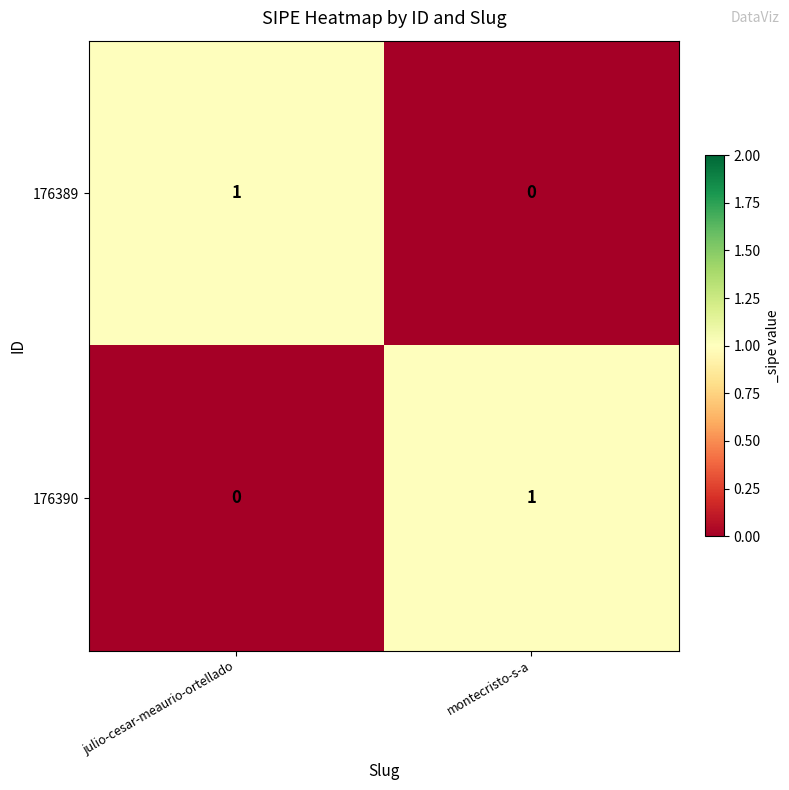

The 176389 series shows 0 at montecristo-s-a. True or false?

True